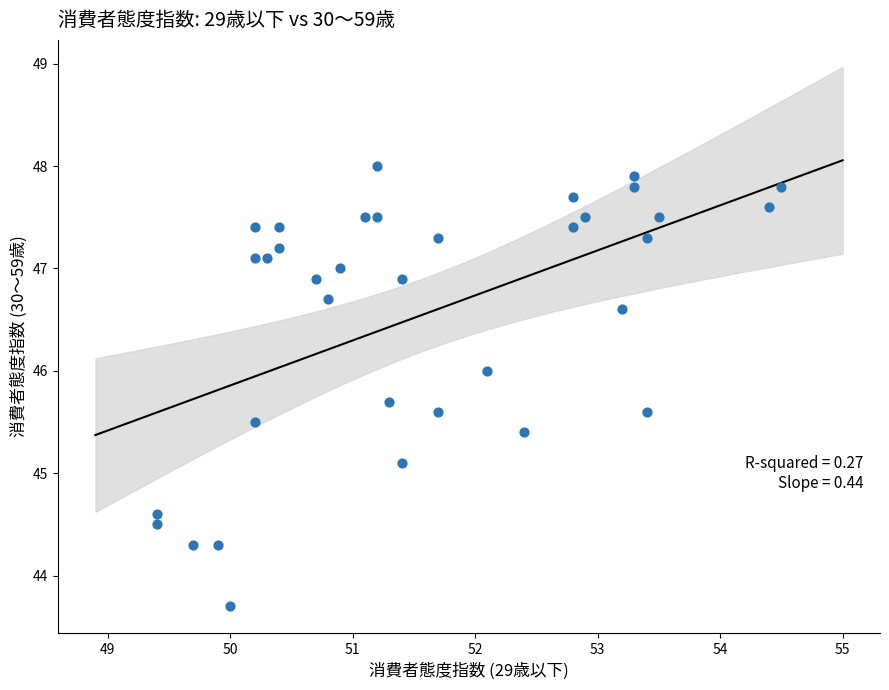

What is the range of Y values (max minus min)?

4.3